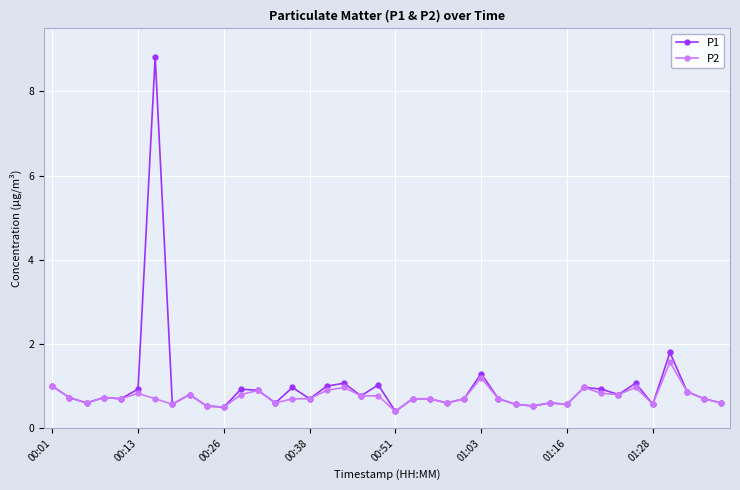

What is the difference between the second highest and minimum values in the P1 series?

1.4